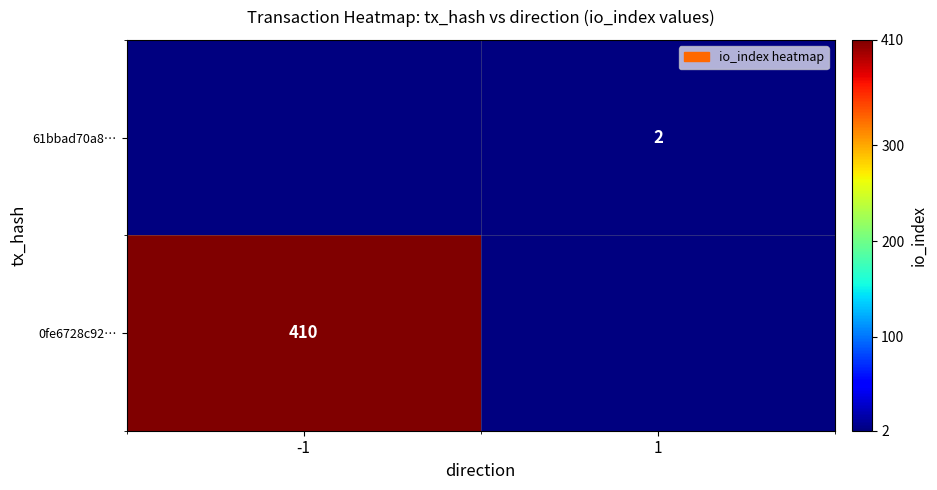

The value of 61bbad70a8… at 1 is 2. True or false?

True